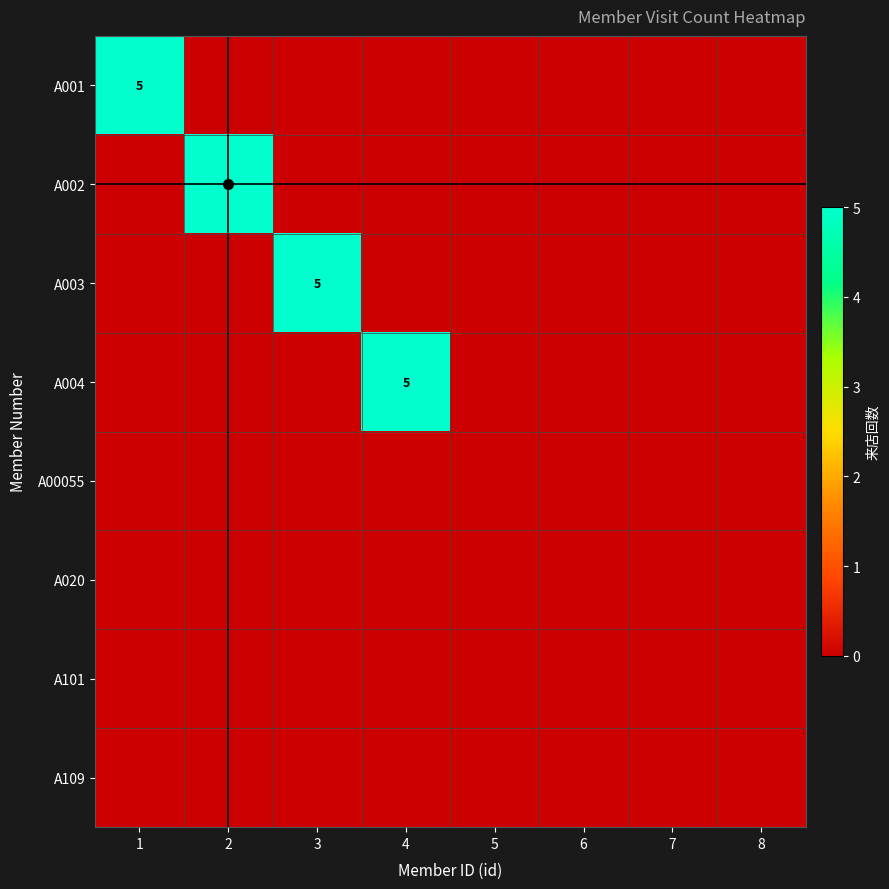

What is the difference between the maximum and minimum values in the A003 series?

5